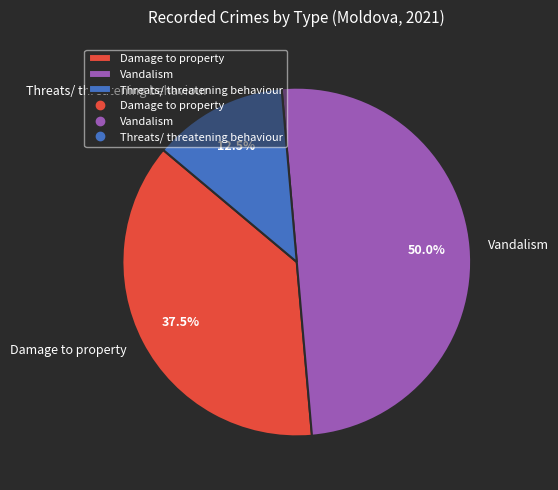

Which slice is the smallest?

Threats/ threatening behaviour